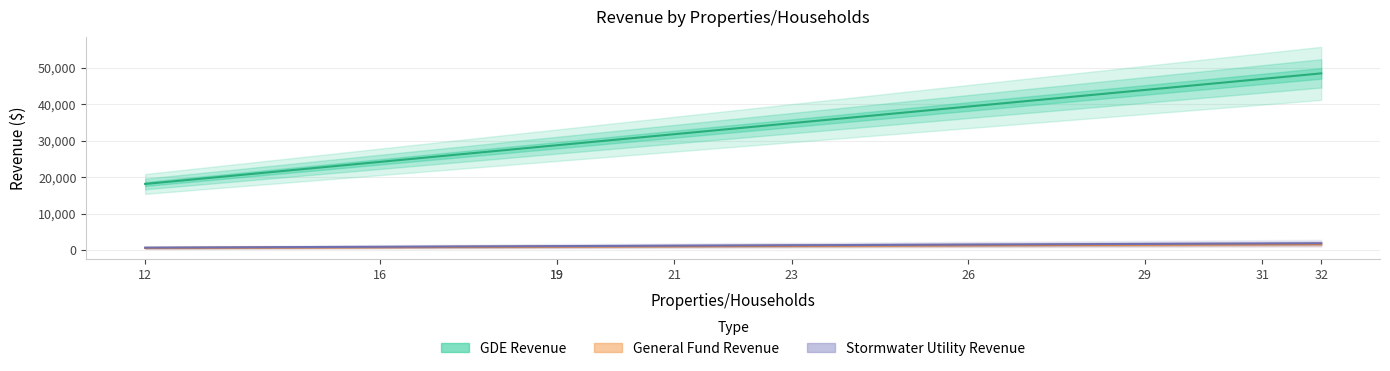

True or false: Stormwater Utility Revenue and General Fund Revenue cross at least once.

False